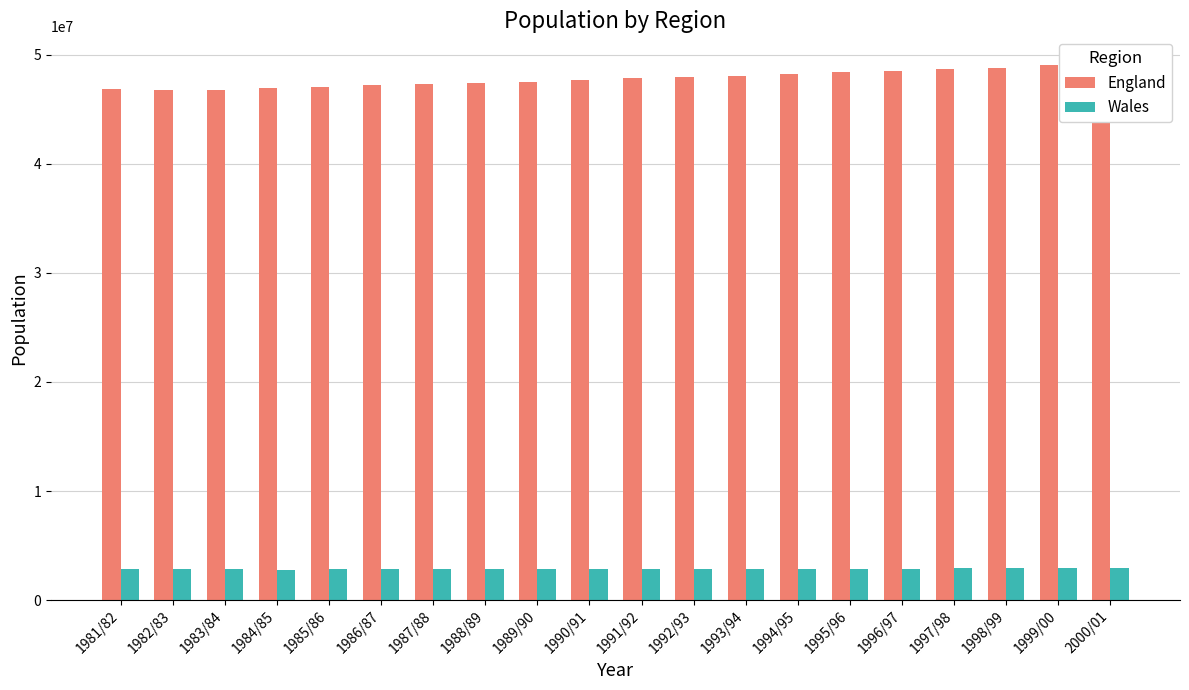

What is the difference between the highest and lowest values at 1994/95?

45341400